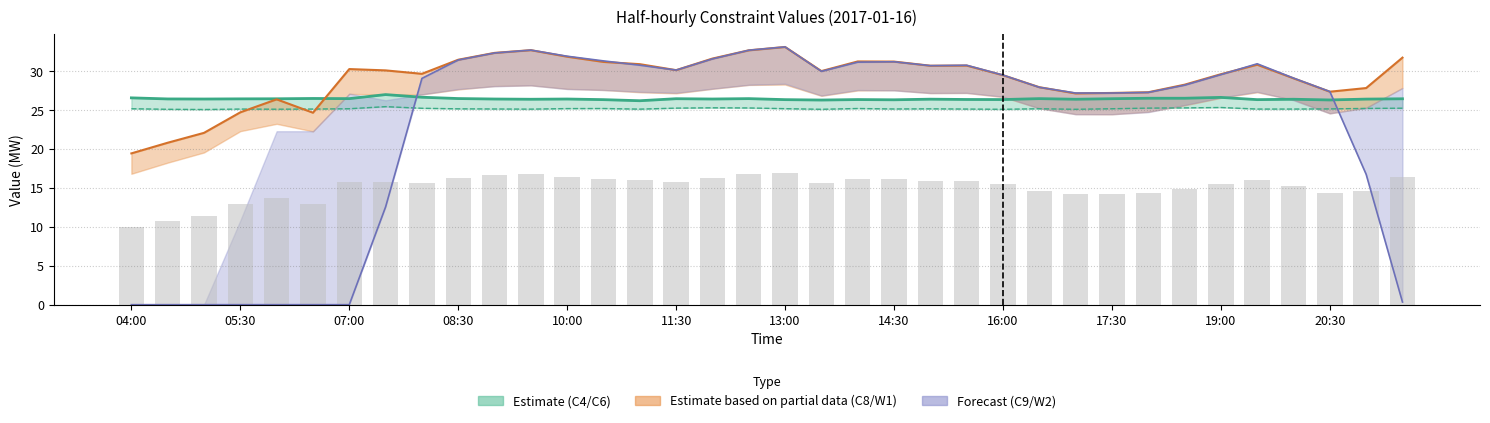

The value of C4 at 05:30 is 26.4. True or false?

True